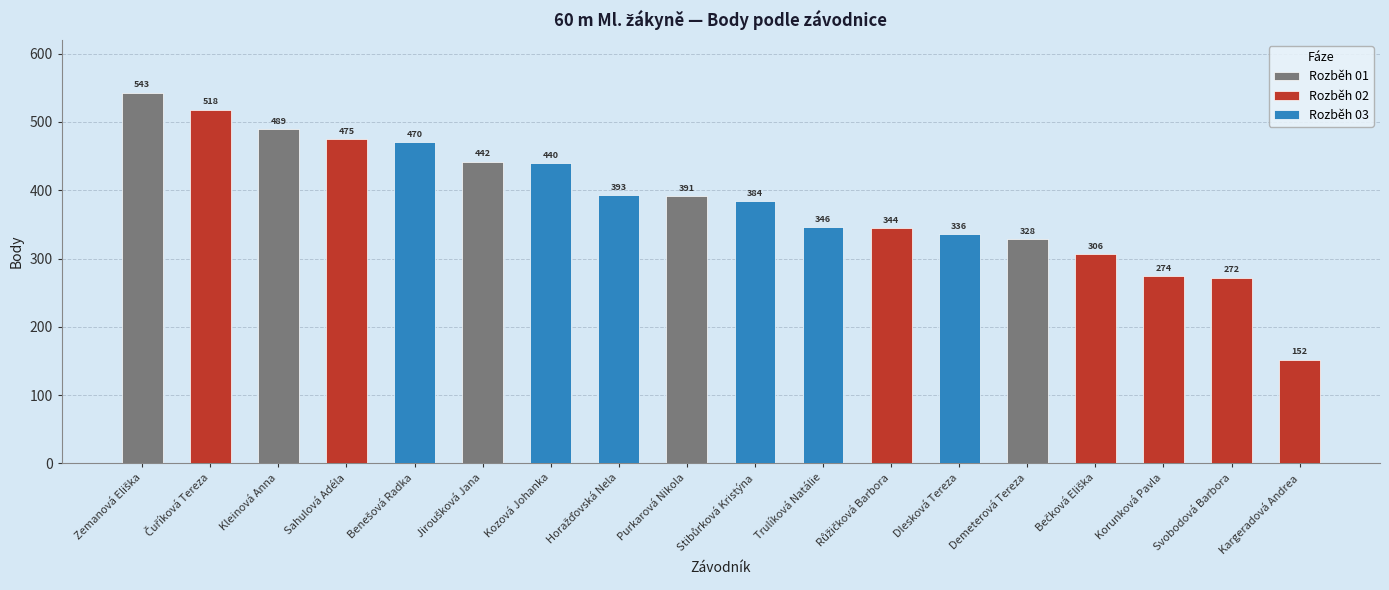

What is the ratio of the value at Kozová Johanka to the value at Benešová Radka?

0.9